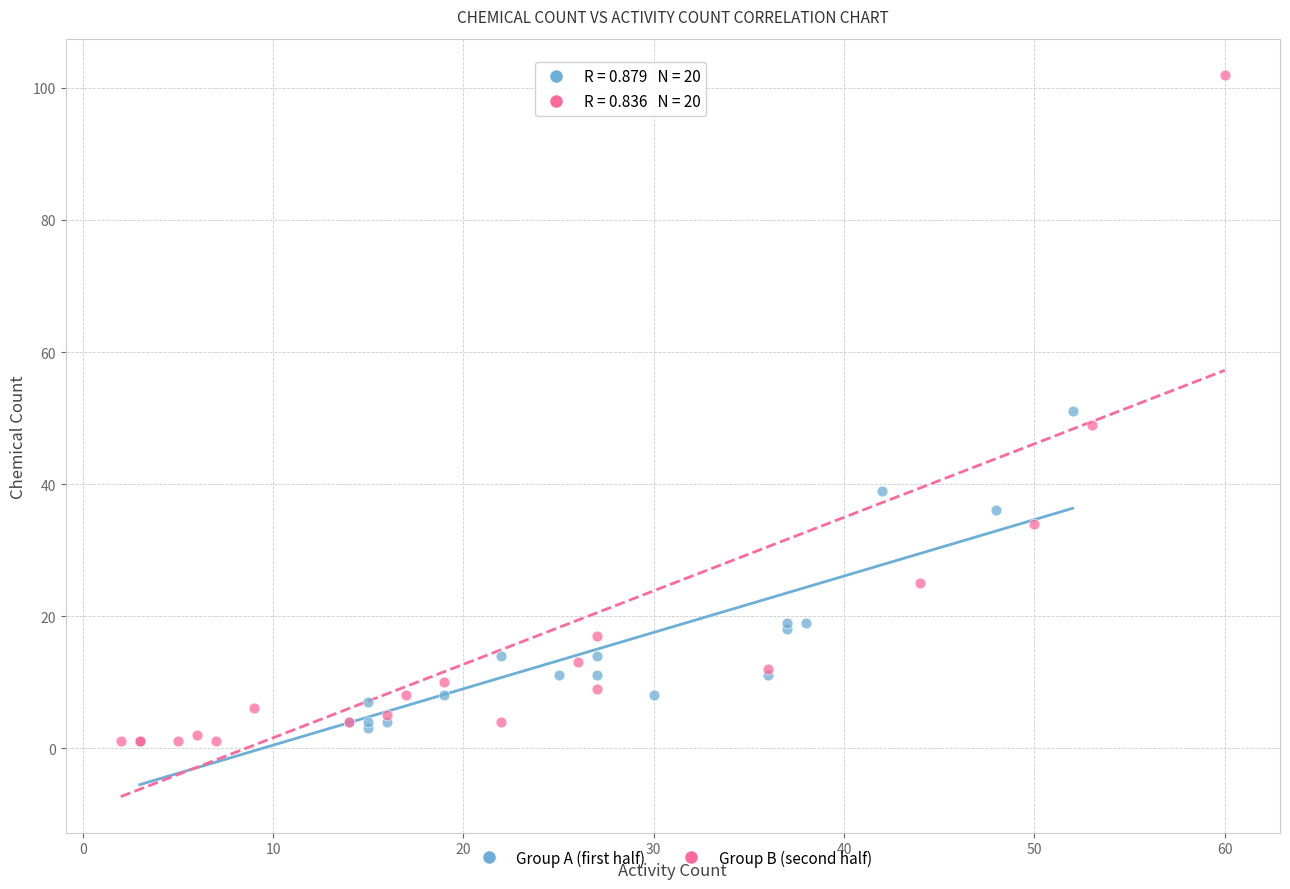

Which series reaches the maximum Y coordinate?

Group B (second half)